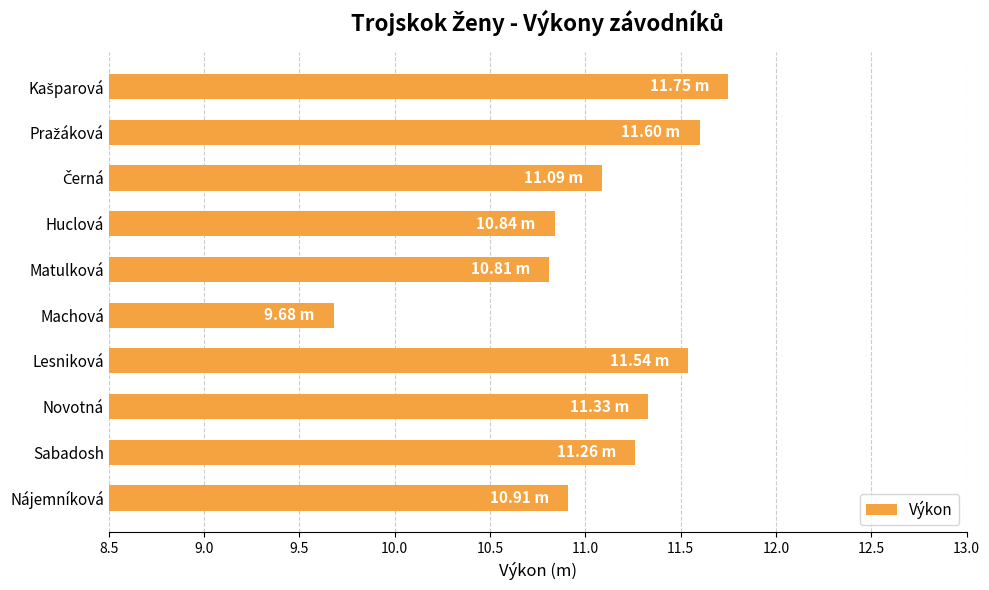

Where is the data nearest to the value 10?

Machová